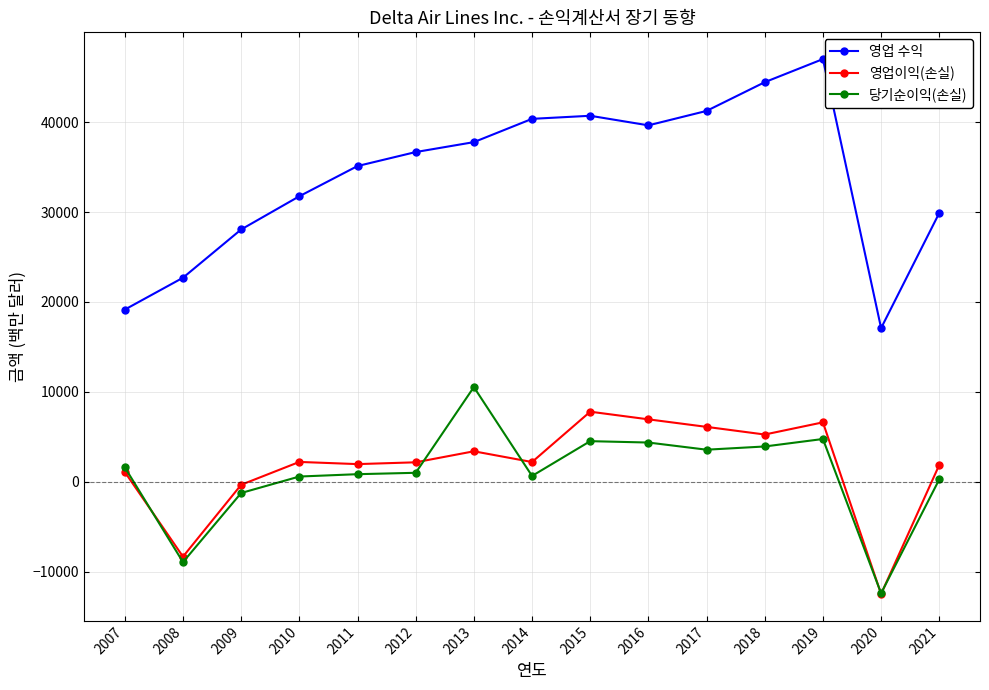

What is the difference between the second highest and second lowest values in the 영업 수익 series?

25284